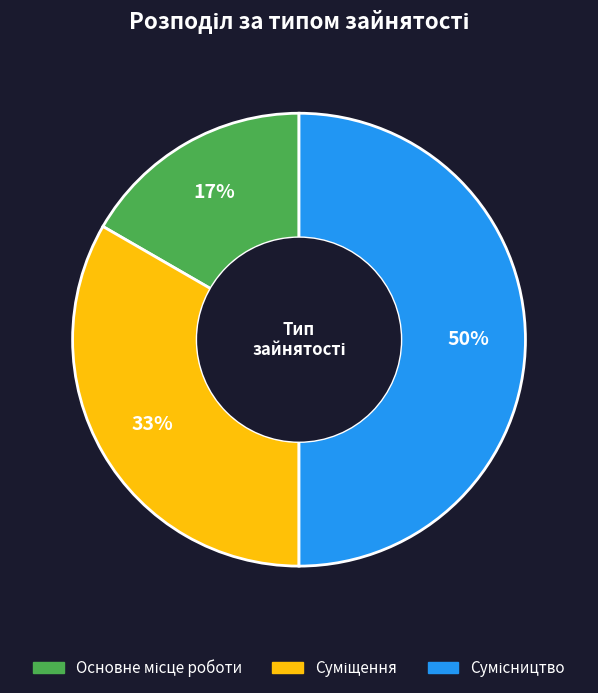

To the nearest percent, what is the difference between the largest and smallest slice percentages?

33%